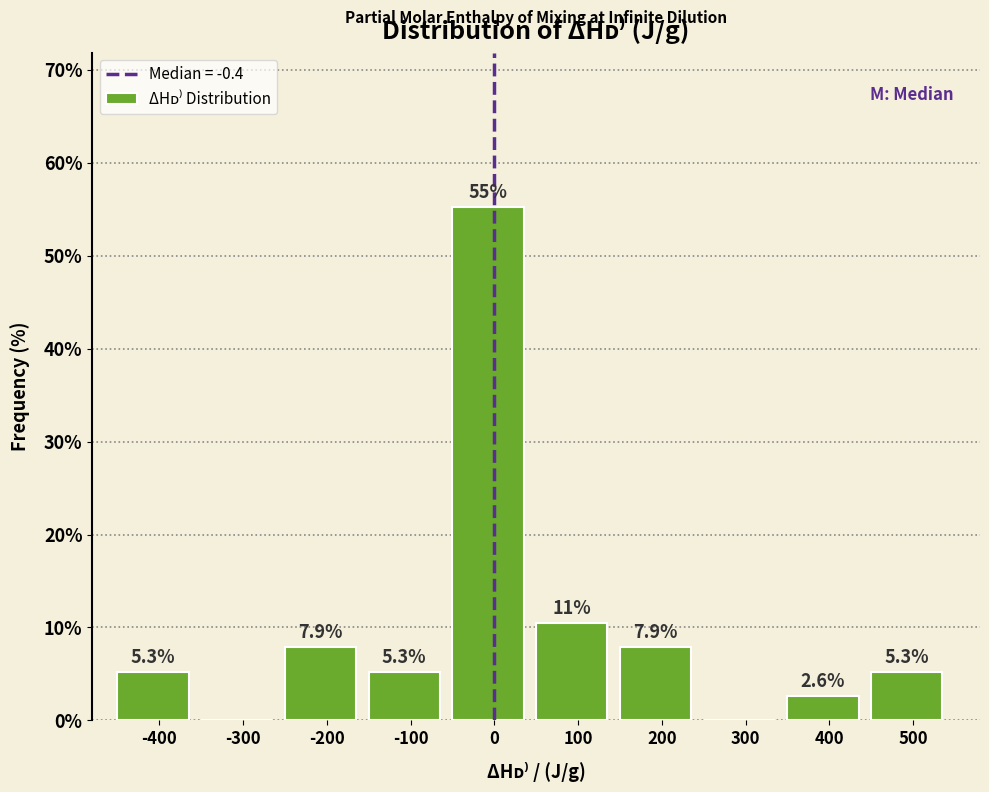

Over which range of the x-axis is the bar tallest?

-50 to 50